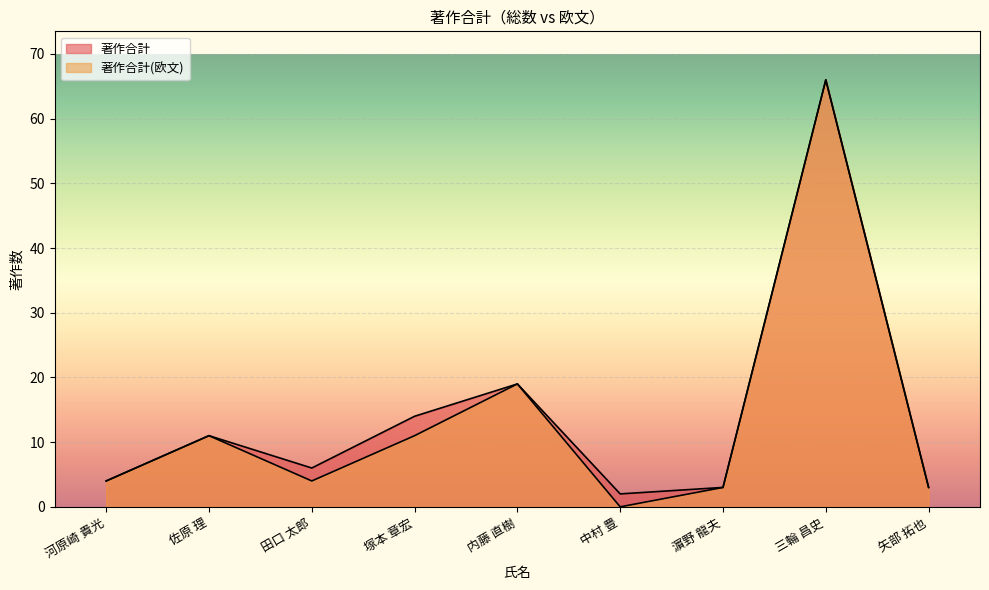

What is the total value across all series at 佐原 理?

22